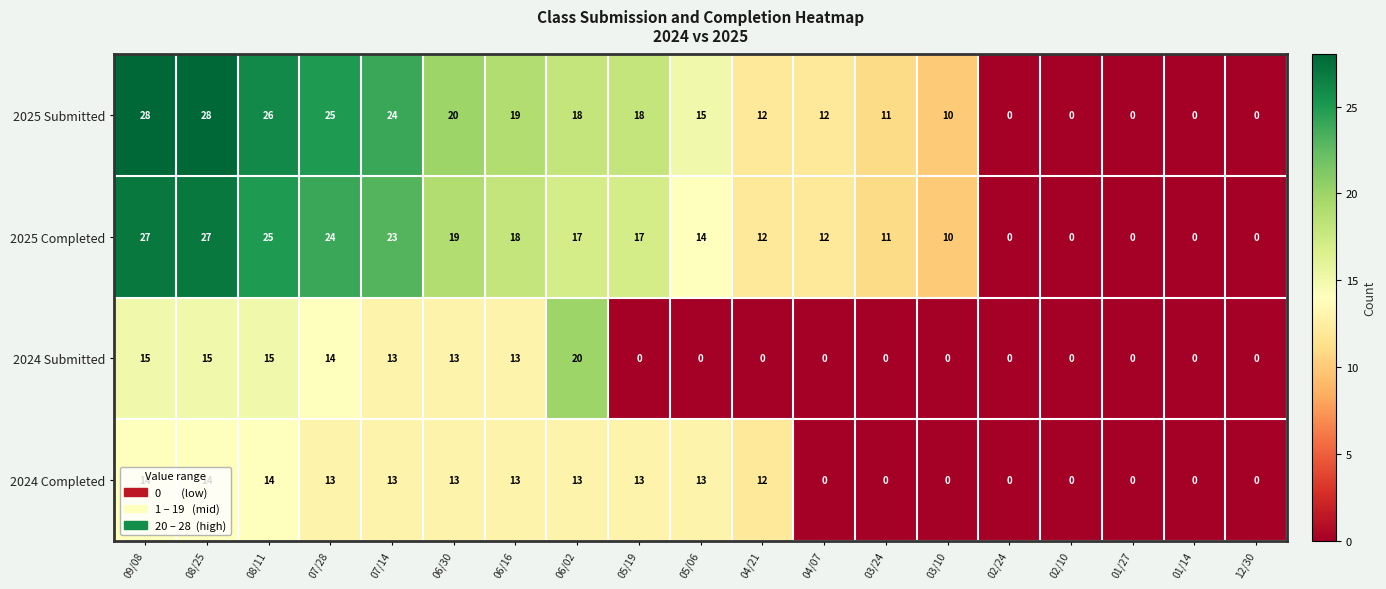

What is the greatest value displayed?

28